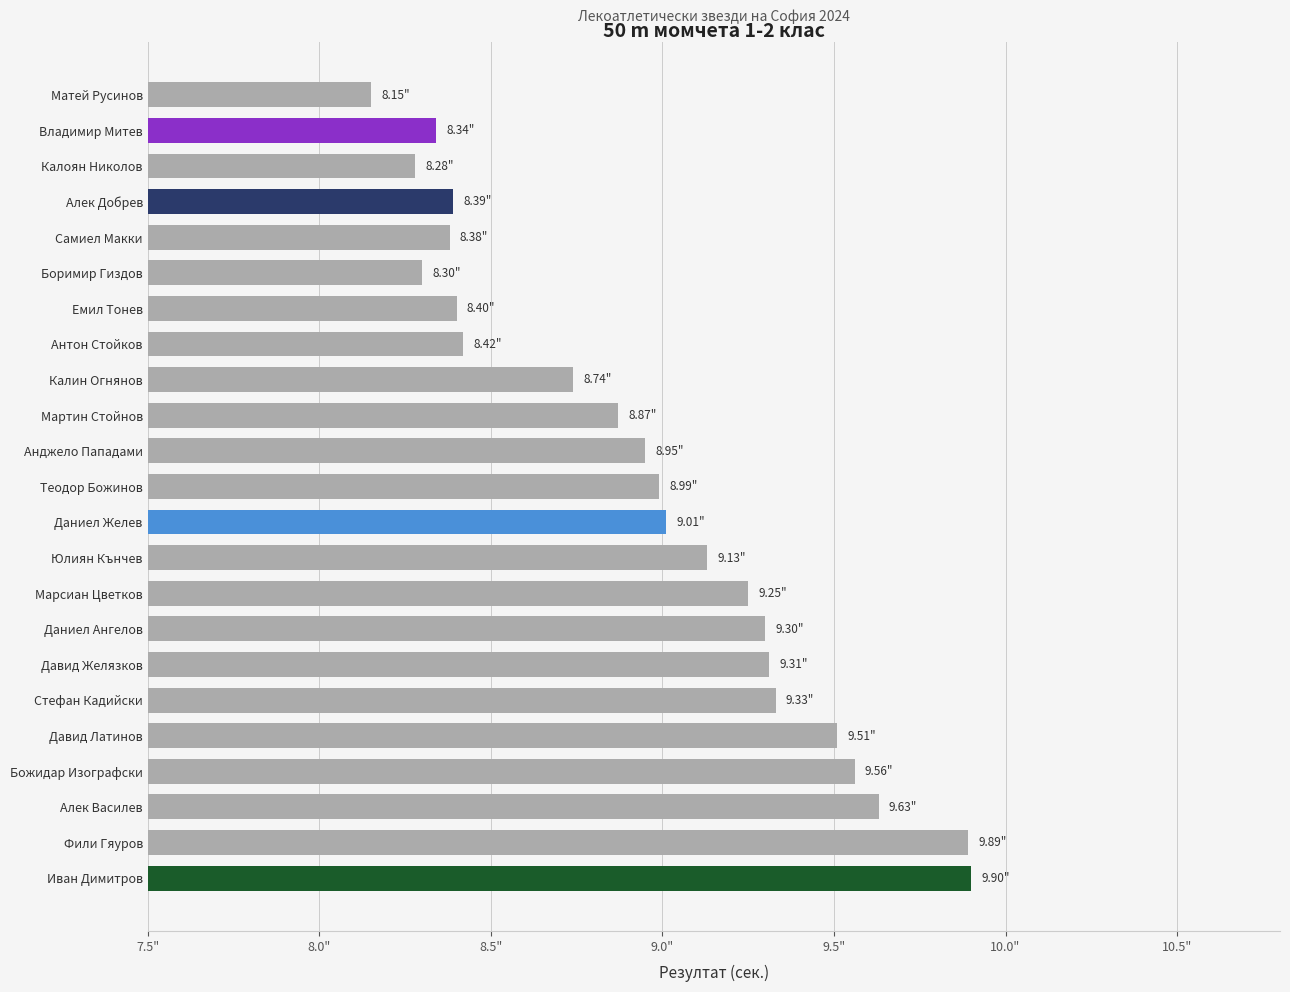

At which category does the chart reach its peak across all series?

Иван Димитров